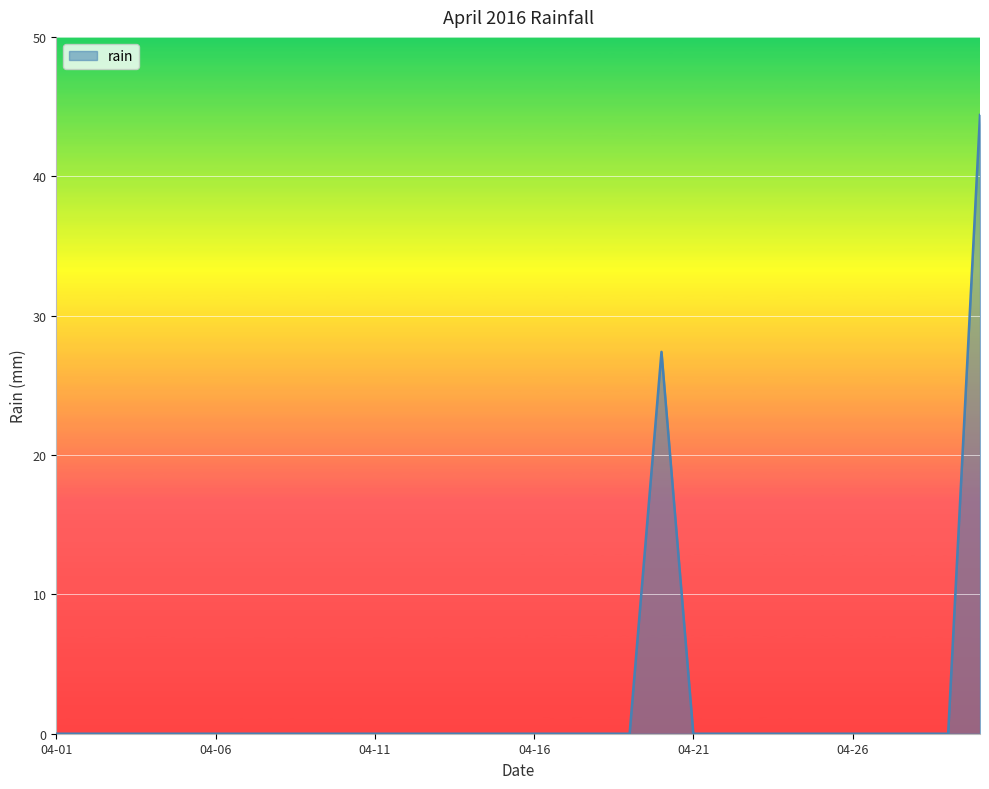

What is the maximum value shown in the chart?

44.4